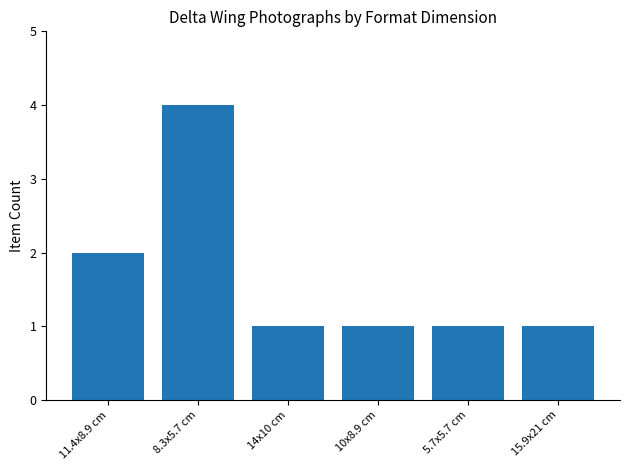

Is it true that the value at 10x8.9 cm is 1?

True